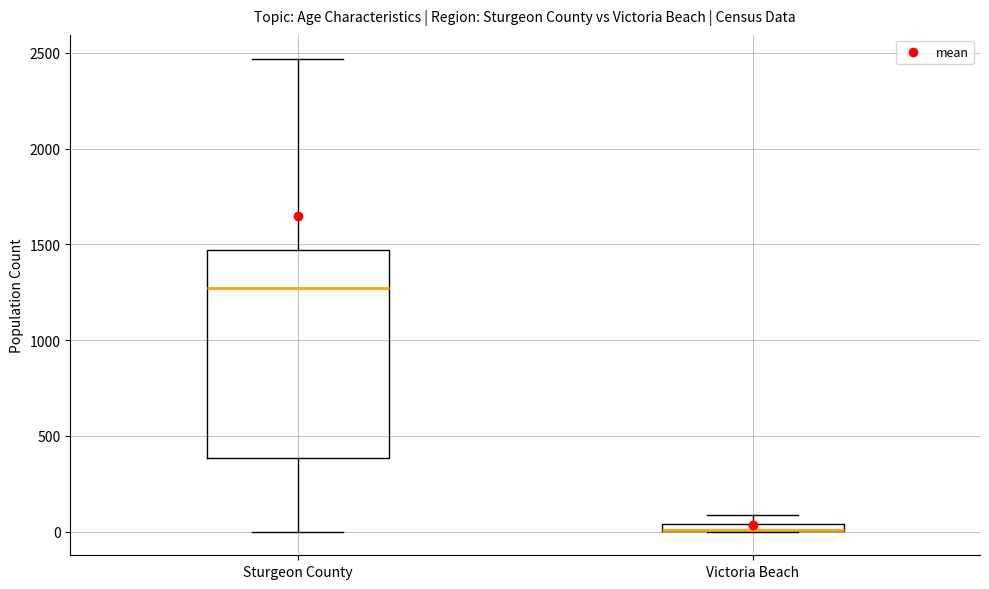

Where is the lower edge of the box for Victoria Beach on the y-axis? The values are not printed on the chart, so give them approximately, as read against the axis.

0